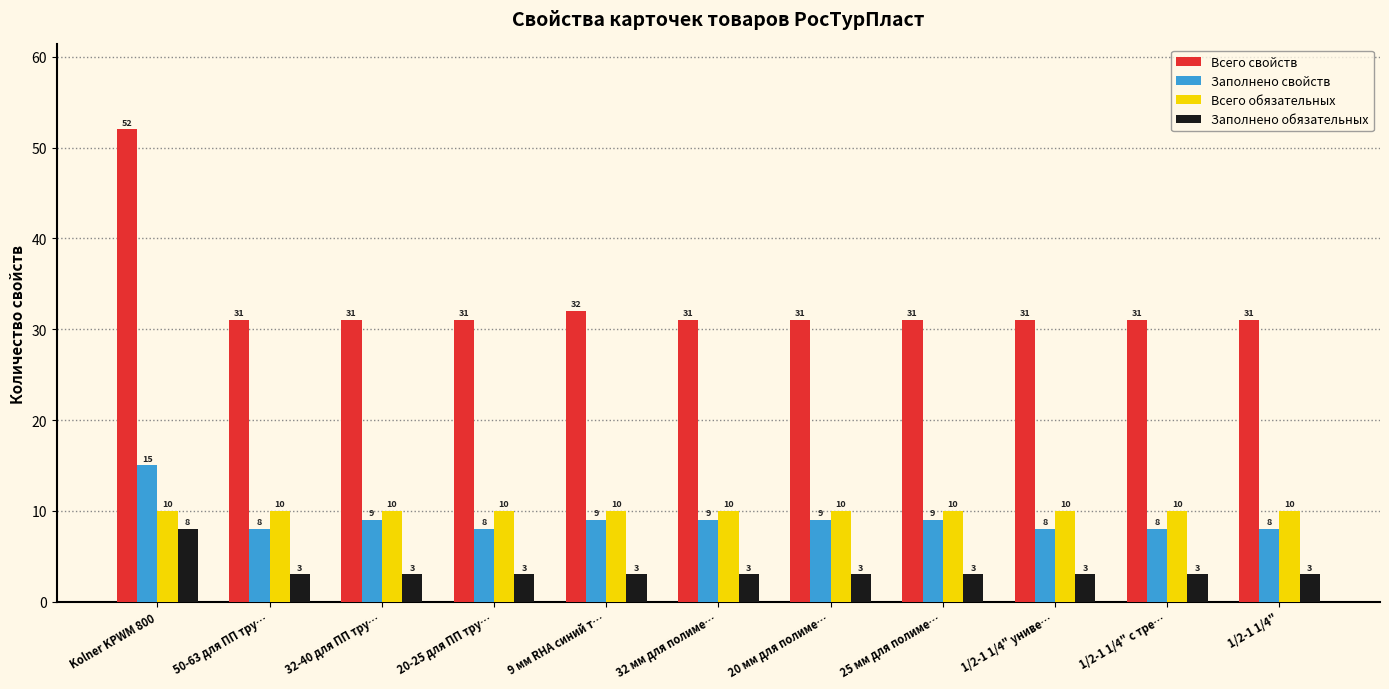

Which label corresponds to the largest value in the chart?

Kolner KPWM 800